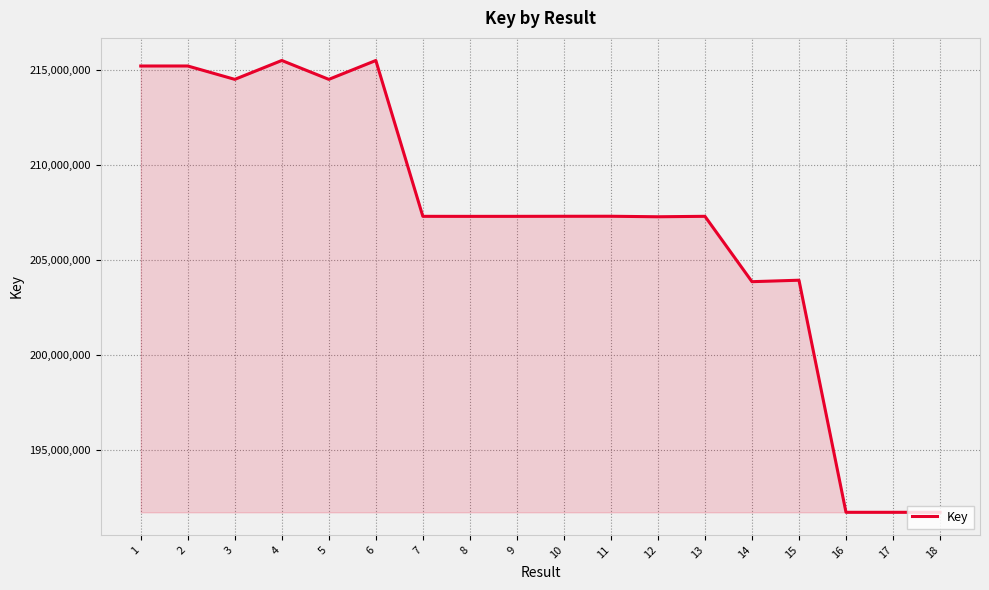

What is the ratio of the value at 1 to the value at 2?

1.0